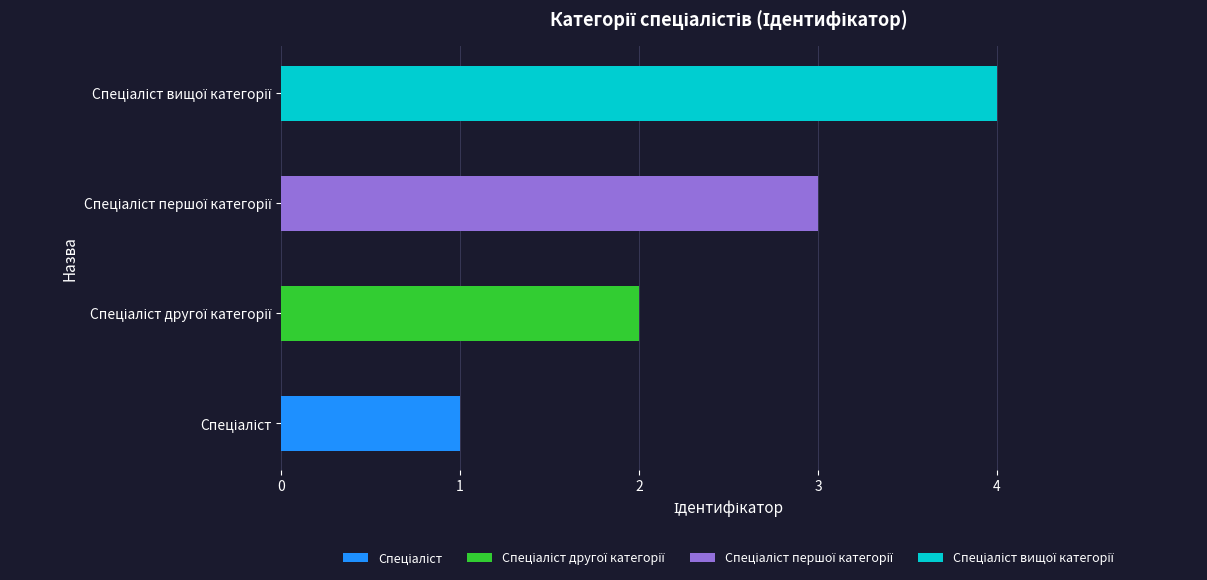

What is the label of the 4th bar from the left?

Спеціаліст вищої категорії